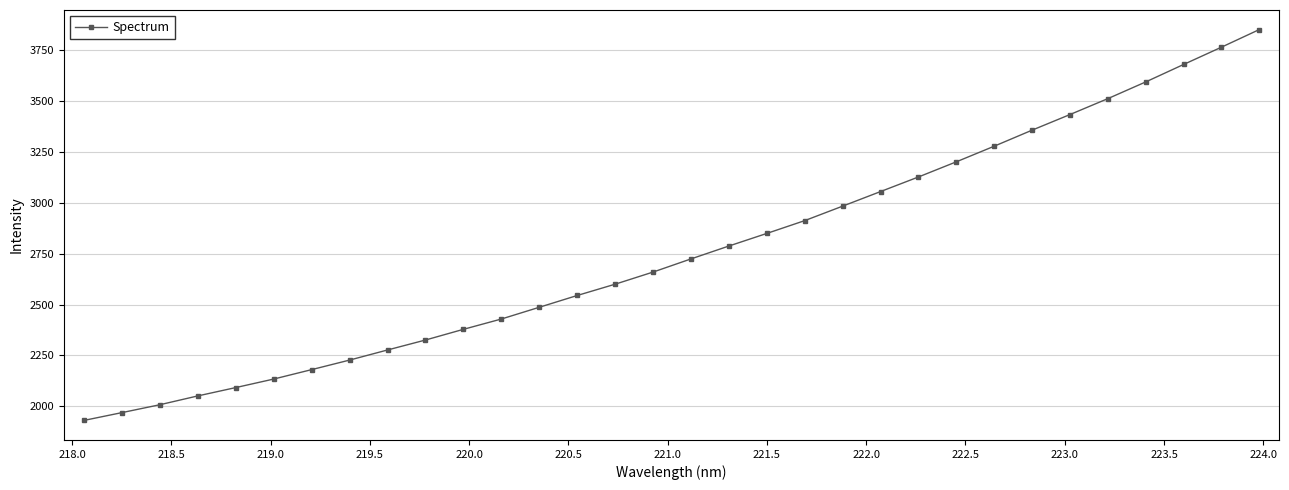

True or false: there are more than 2 points higher than both neighbors.

False